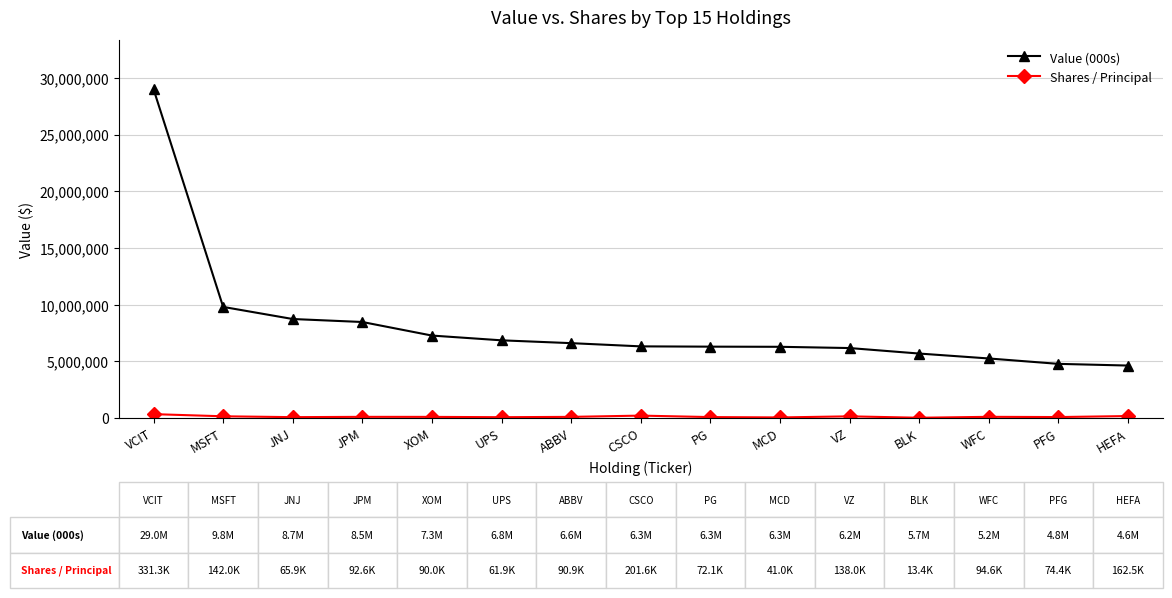

What position from the right is VCIT?

15